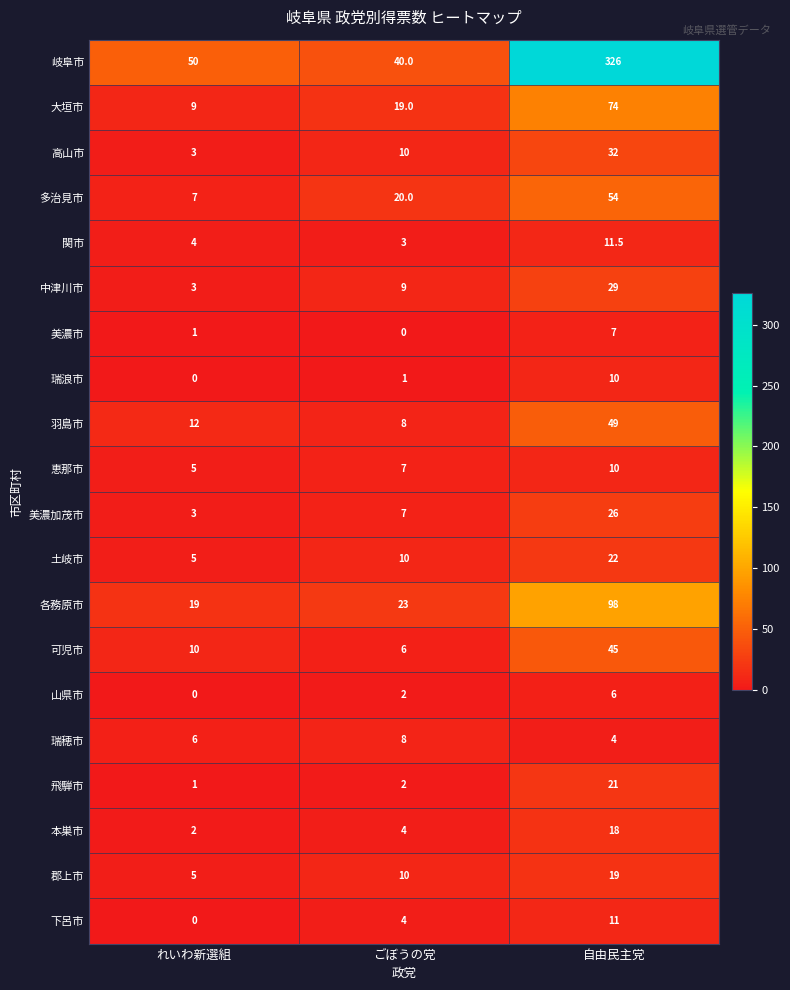

What is the sum of the 瑞浪市 values at ごぼうの党 and 自由民主党?

11.0